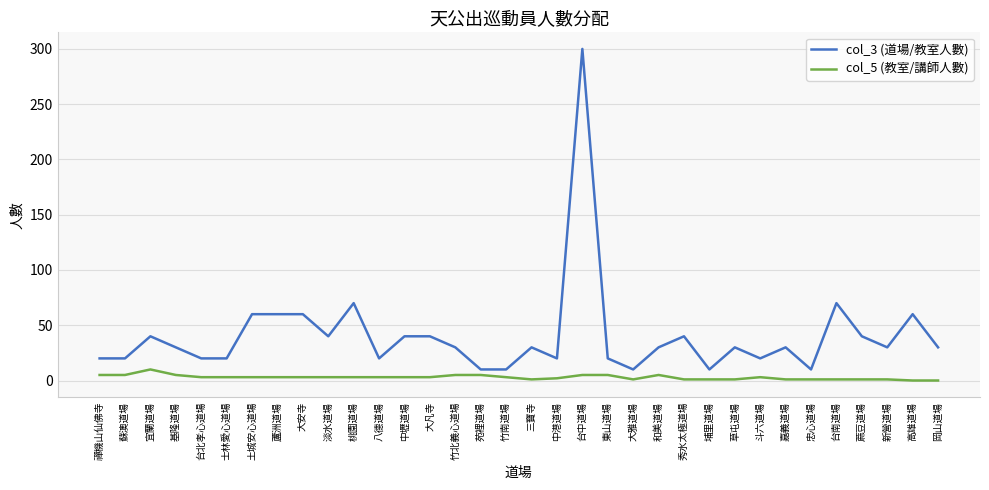

Which category has the highest value across all series?

台中道場